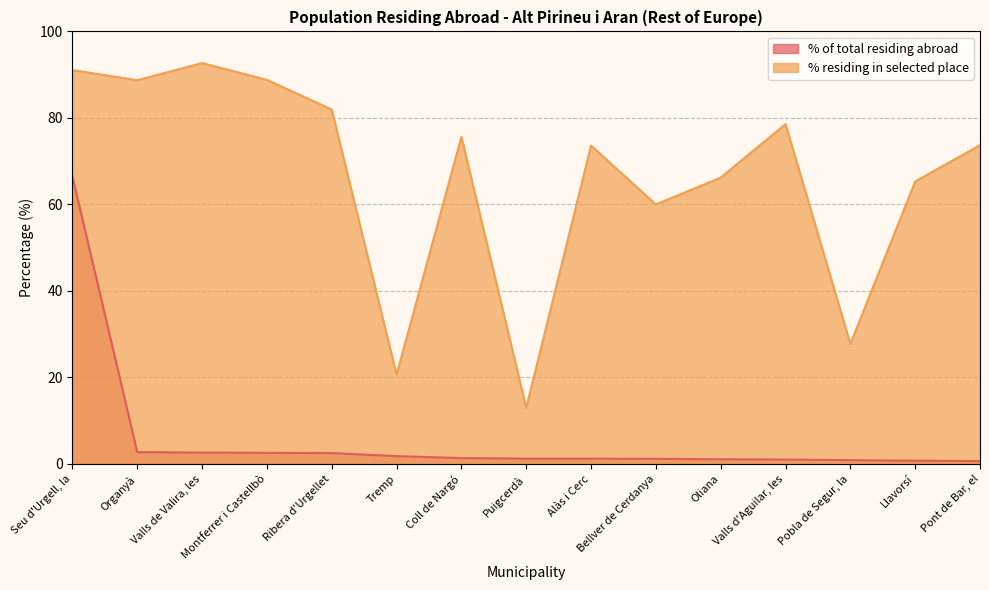

At which category does the chart reach its minimum across all series?

Pont de Bar, el